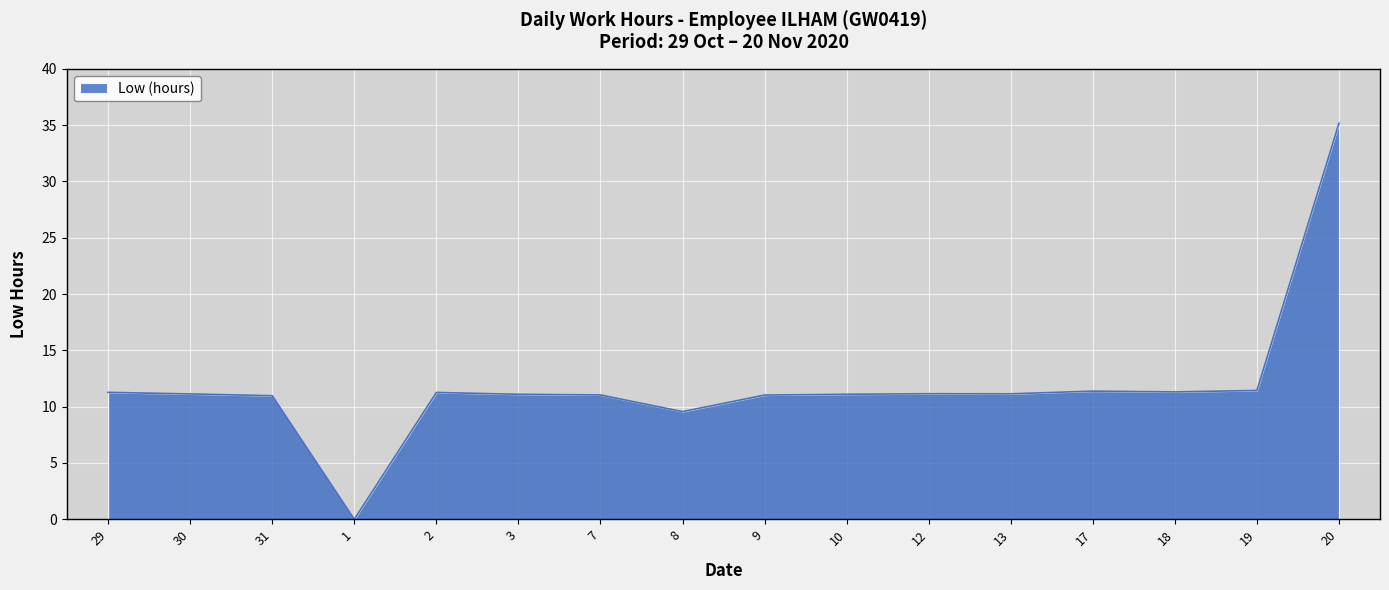

True or false: there are more than 1 points higher than both neighbors.

True